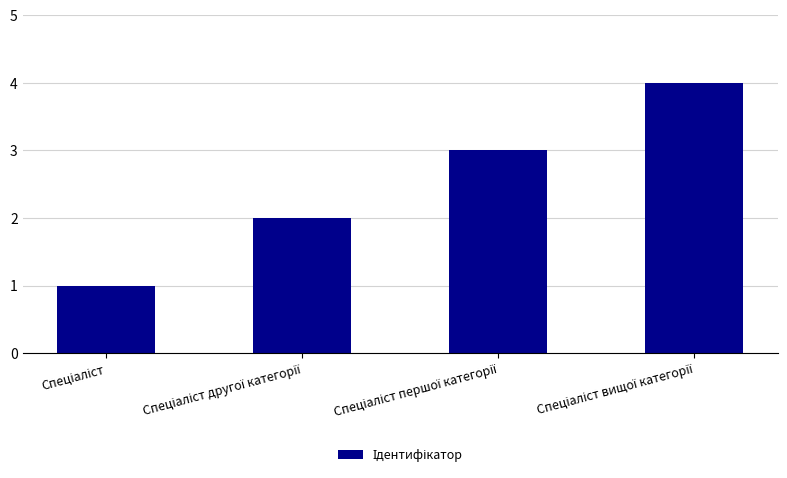

What is the difference between the maximum and minimum values?

3